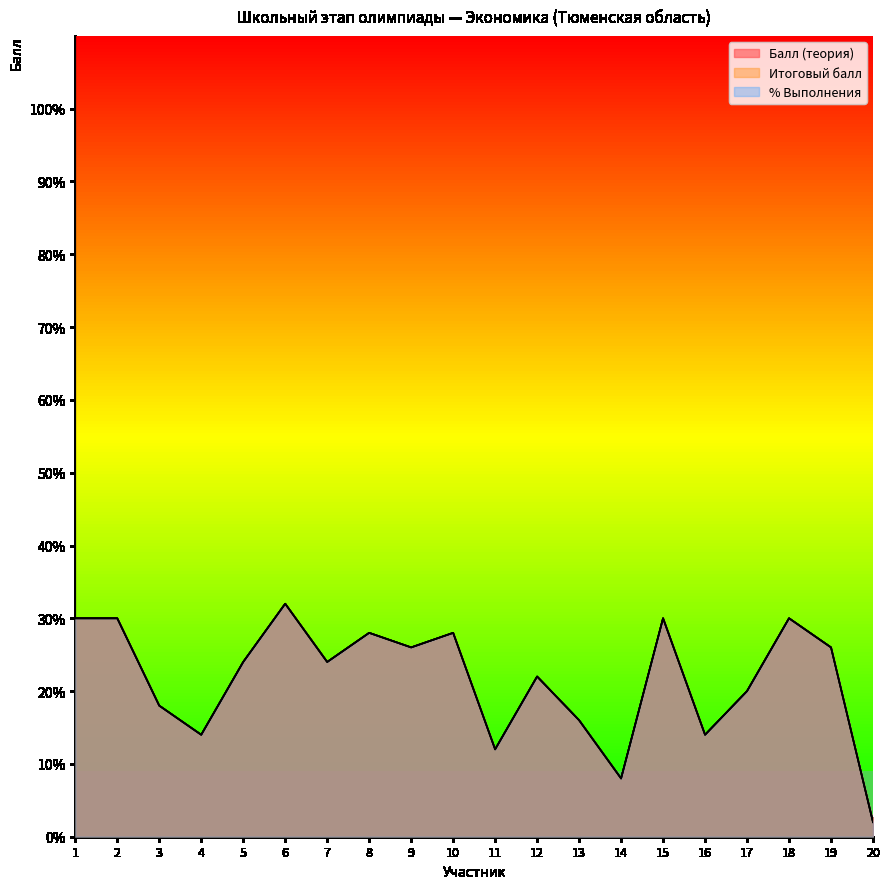

True or false: % Выполнения and Балл (теория) intersect in this chart.

False